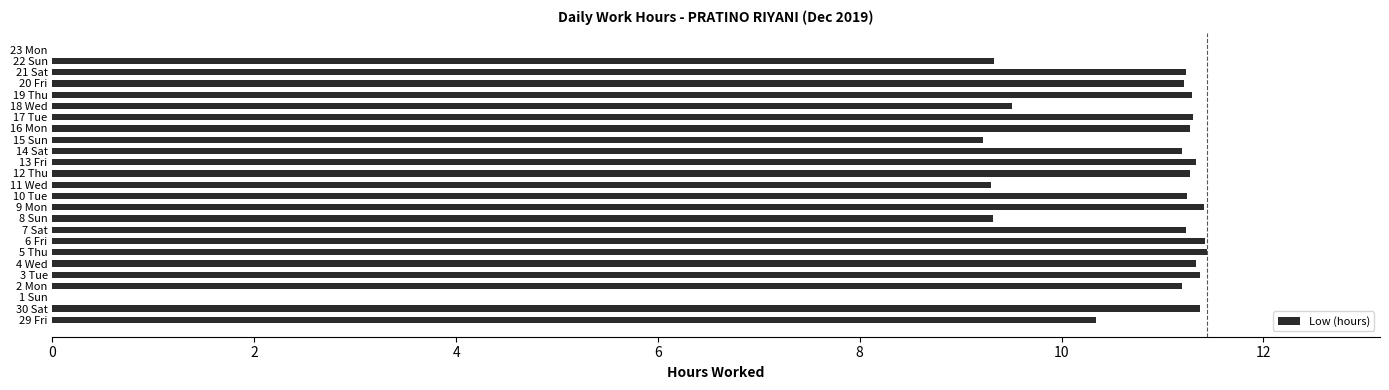

True or false: the data shows 9.5 at 18 Wed.

True